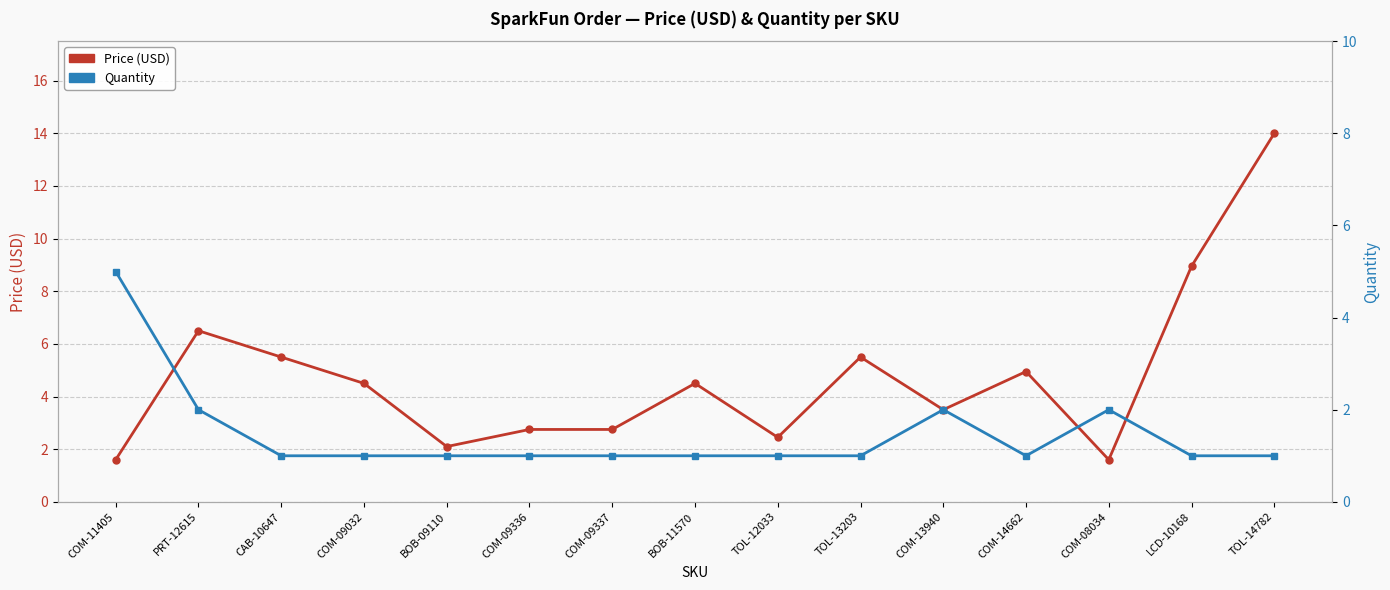

Reading left to right, list all the values displayed in this chart.

Price (USD): 1.6	6.5	5.5	4.5	2.1	2.8	2.8	4.5	2.5	5.5	3.5	5.0	1.6	8.9	14.0
Quantity: 5.0	2.0	1.0	1.0	1.0	1.0	1.0	1.0	1.0	1.0	2.0	1.0	2.0	1.0	1.0